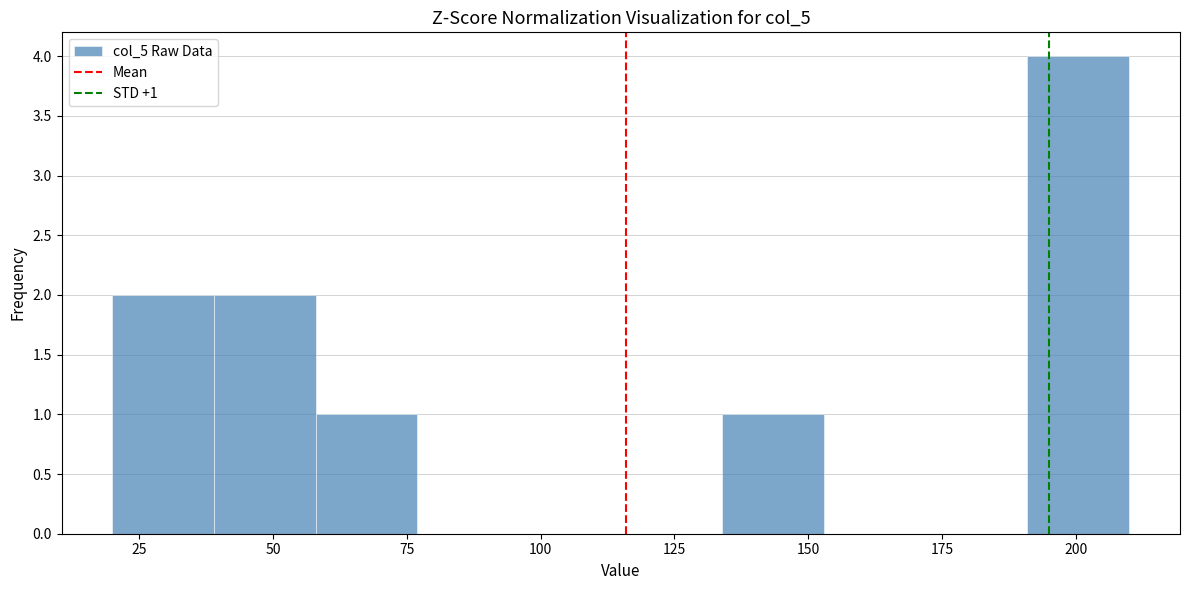

Around what value on the x-axis is the tallest bar? Give the approximate position of its centre, as read against the axis.

200